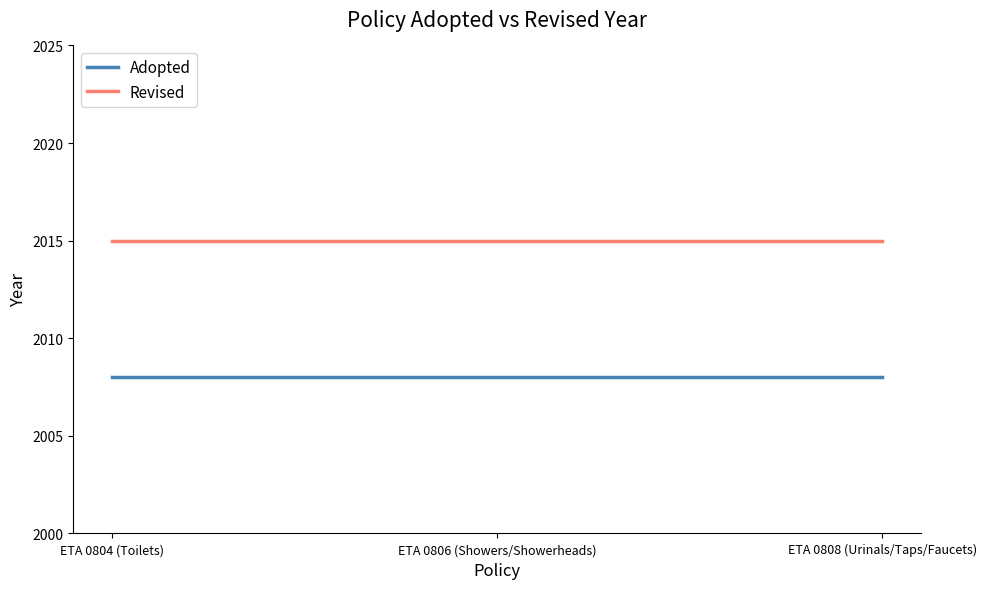

What are all the series names shown in the legend?

Adopted, Revised